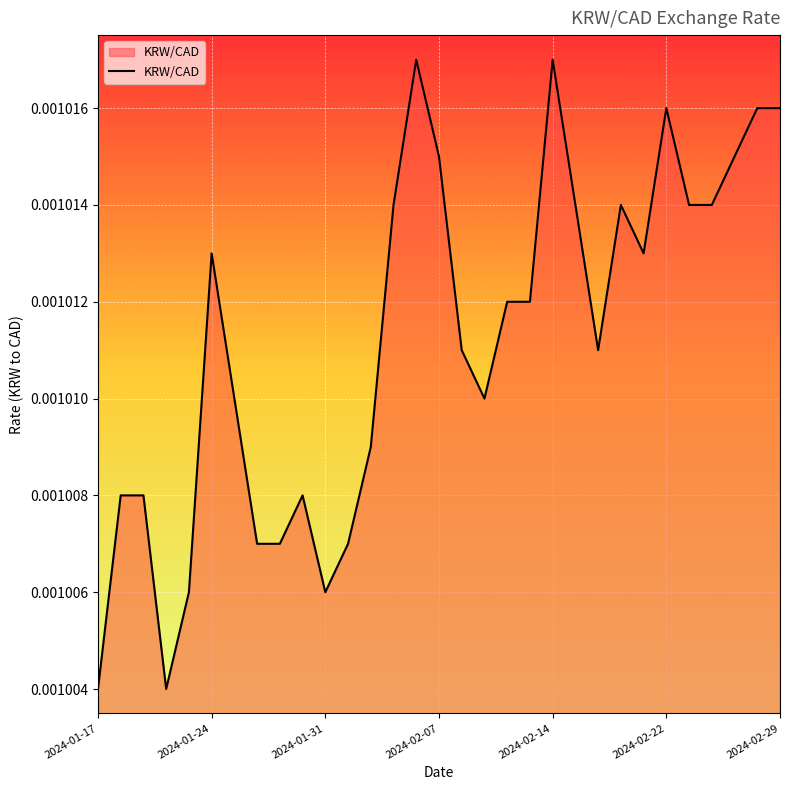

How many categories are shown in the chart?

31